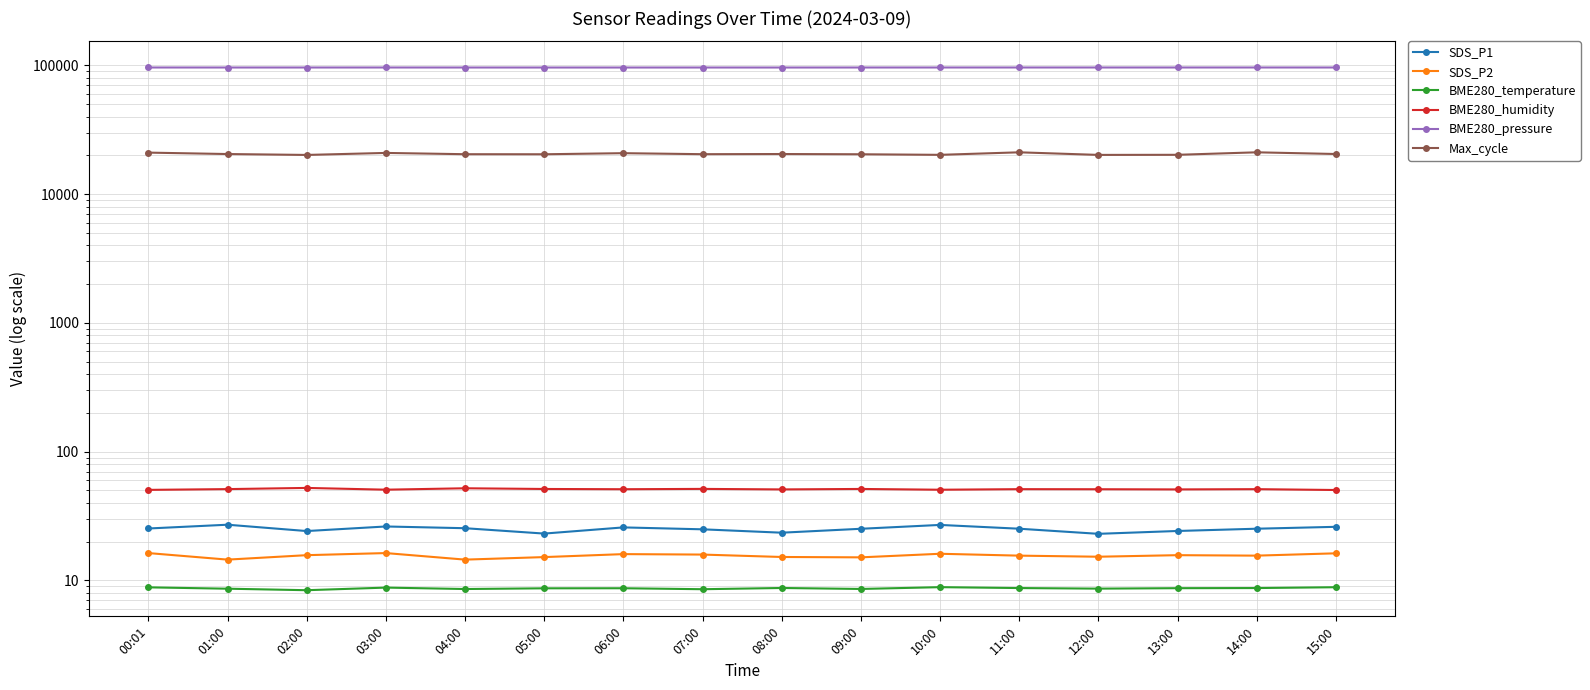

What is the total value across all series at 01:00?

116964.2